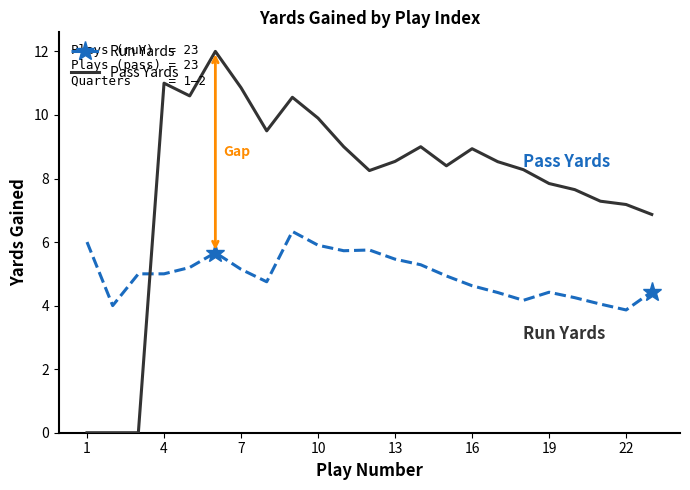

What is the highest value of the Pass Yards series?

12.0